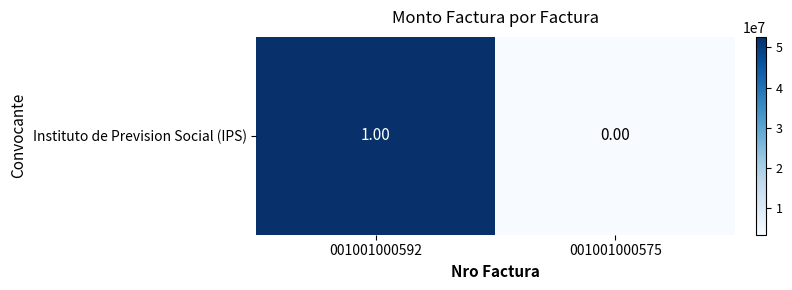

What is the change in value from 001001000592 to 001001000575?

-49198300